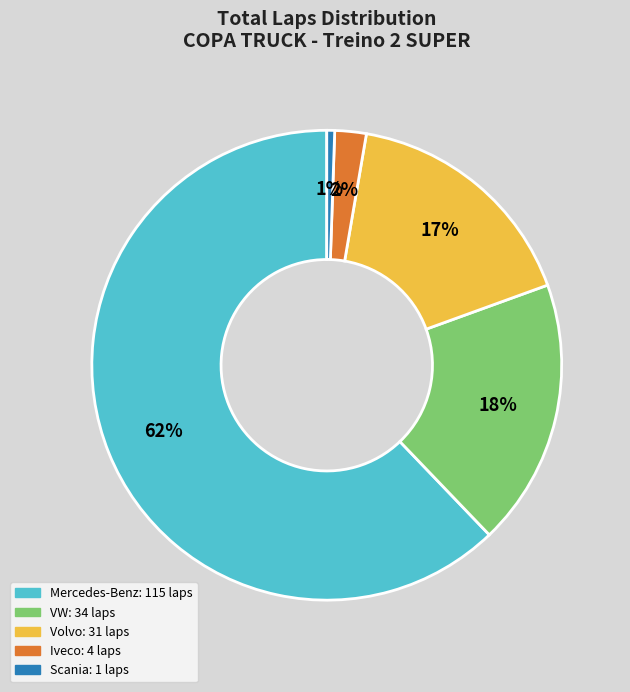

Is there a majority slice in this chart?

Yes